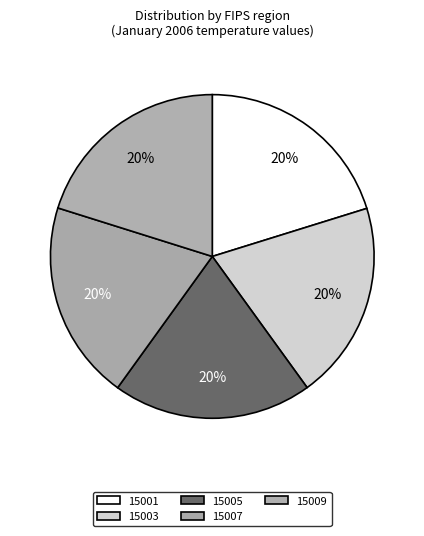

Combined, do 15007 and 15005 account for over 50%?

No